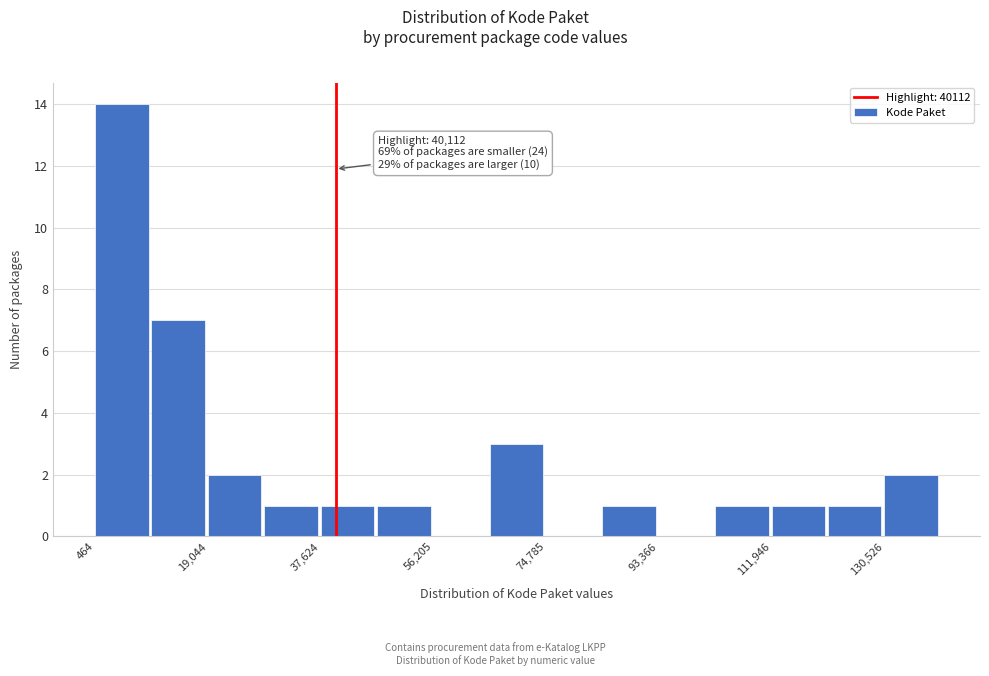

Which range on the x-axis has the tallest bar?

0 to 10000